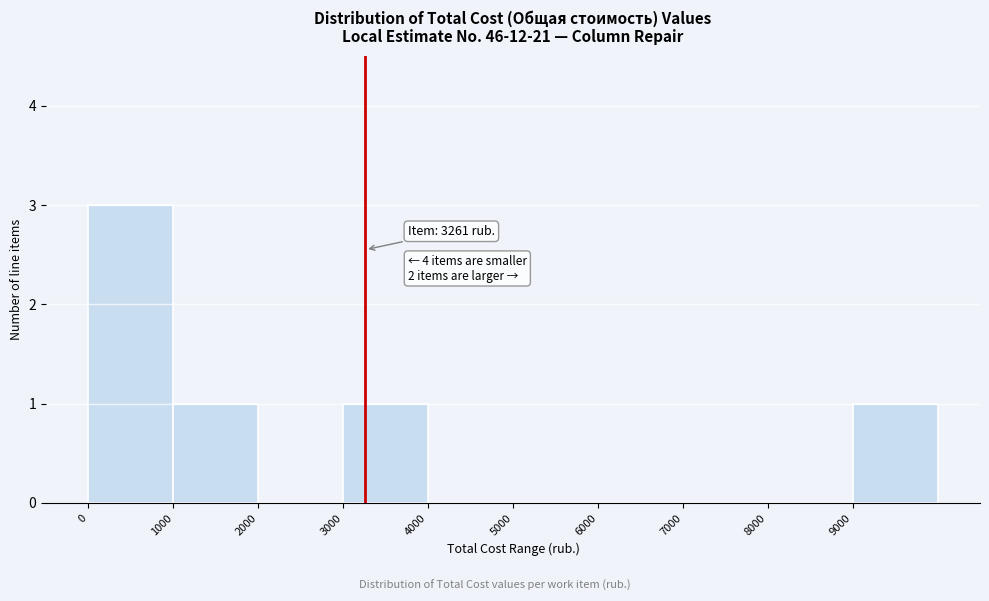

Which range on the x-axis has the tallest bar?

0 to 1000